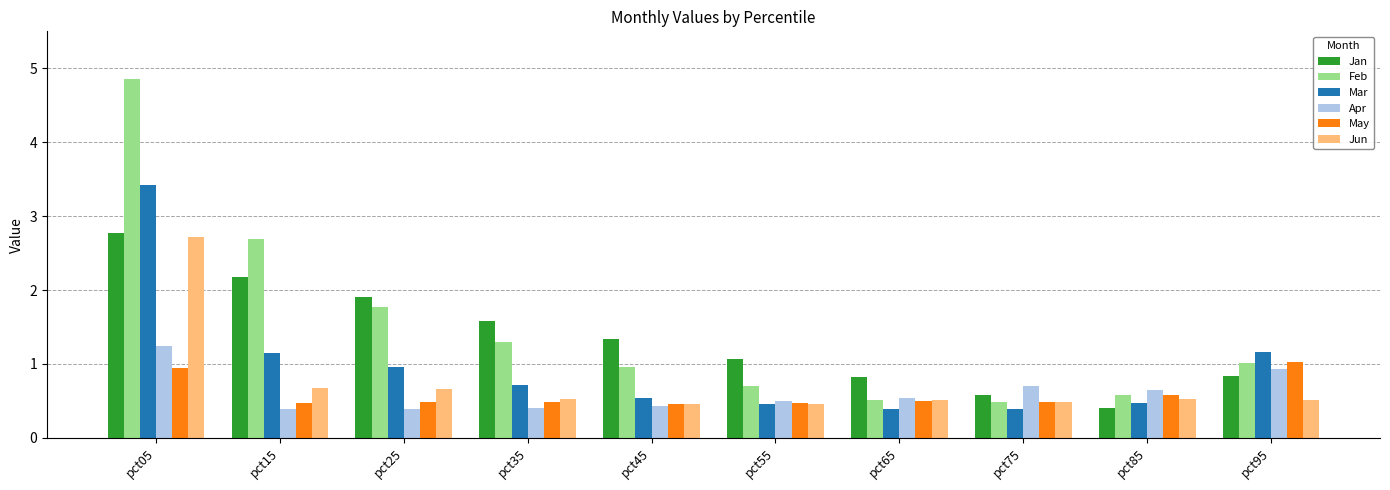

What is the difference between the maximum and minimum values in the Apr series?

0.9